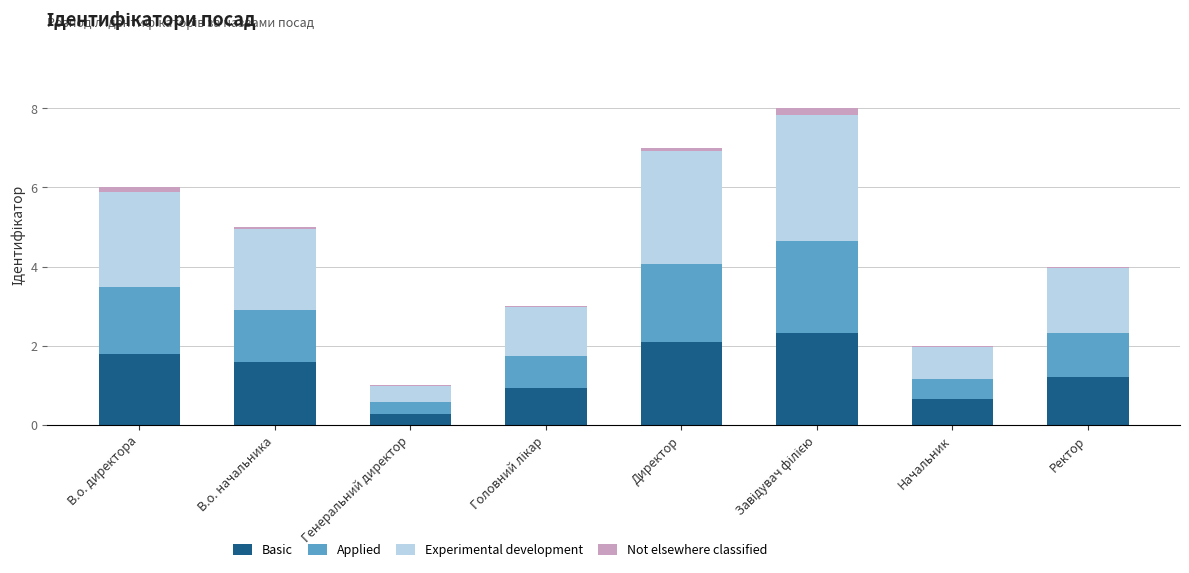

What is the sum of all Basic values?

10.9